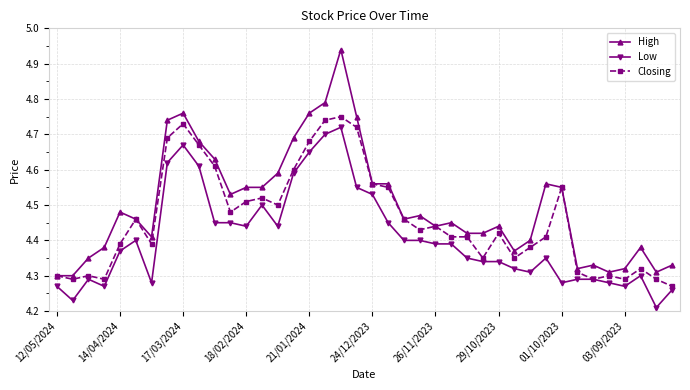

True or false: High and Low cross at least once.

False